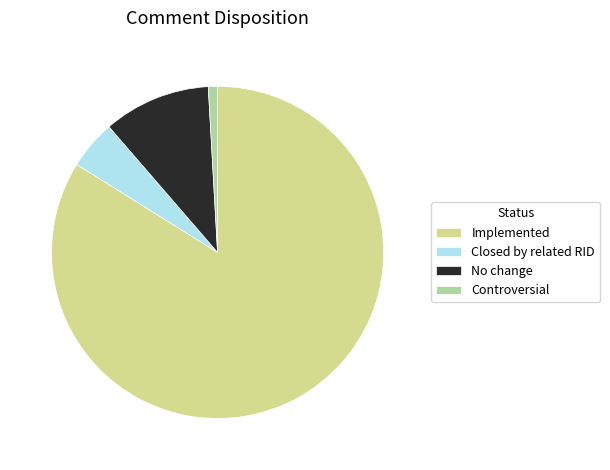

What is the ratio of the value at Closed by related RID to the value at Controversial?

5.3